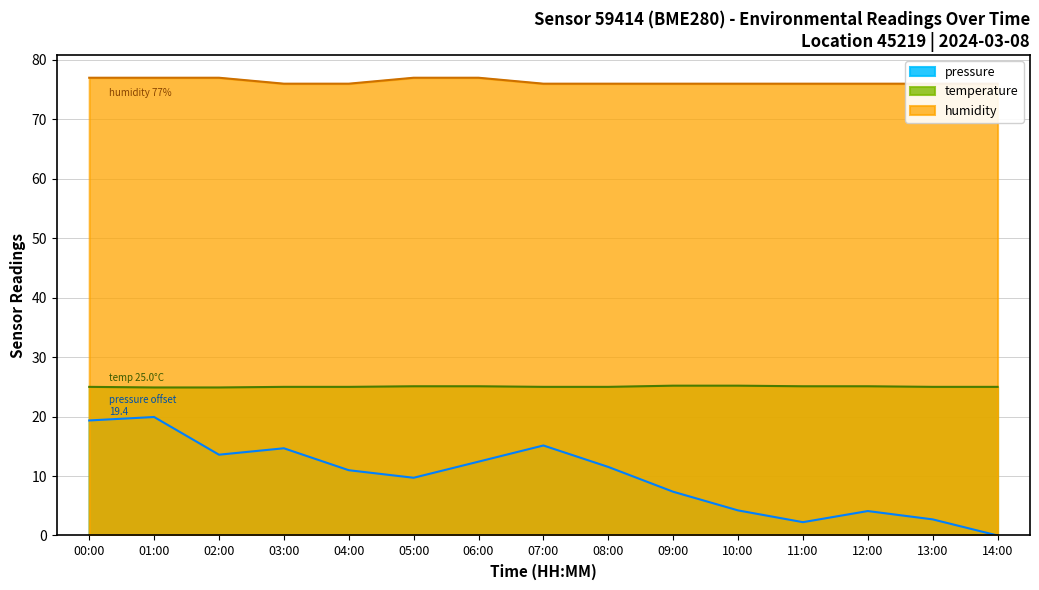

List the series in order of their overall mean, highest first.

humidity, temperature, pressure